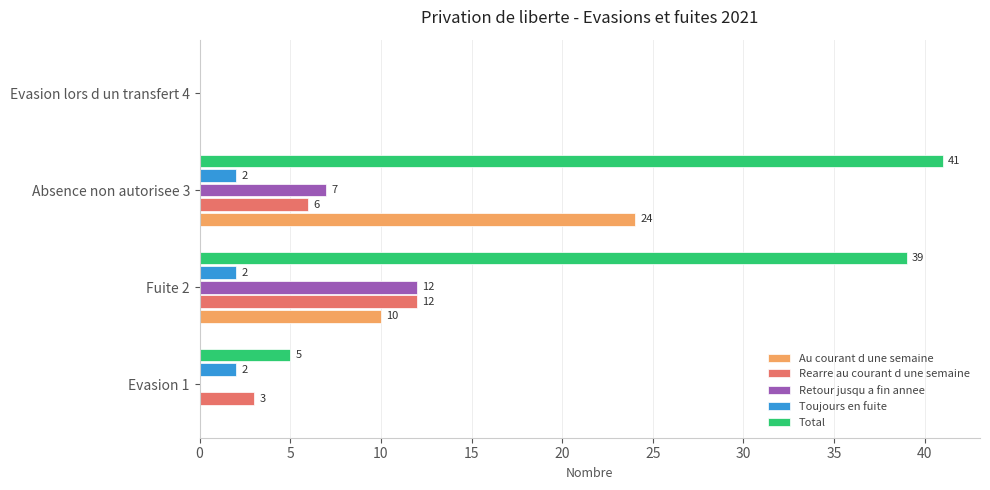

Which series has the largest total across all categories?

Total